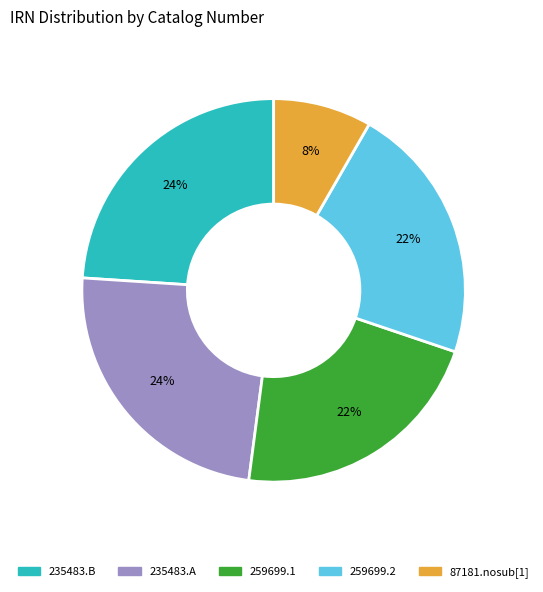

What percentage is the 87181.nosub[1] slice, to the nearest percent?

8%